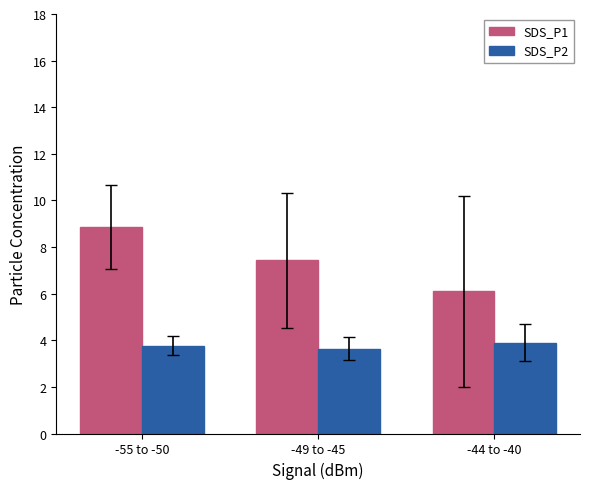

What is the difference between the SDS_P1 values at -55 to -50 and -44 to -40?

2.8